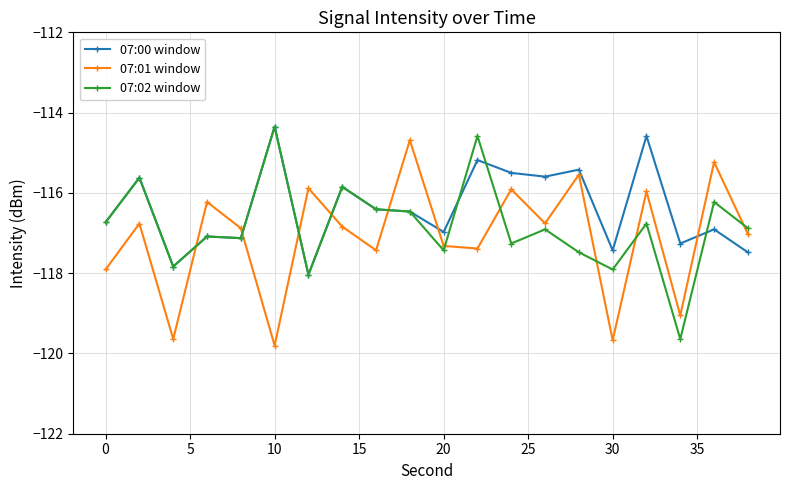

How many categories are shown in the chart?

20